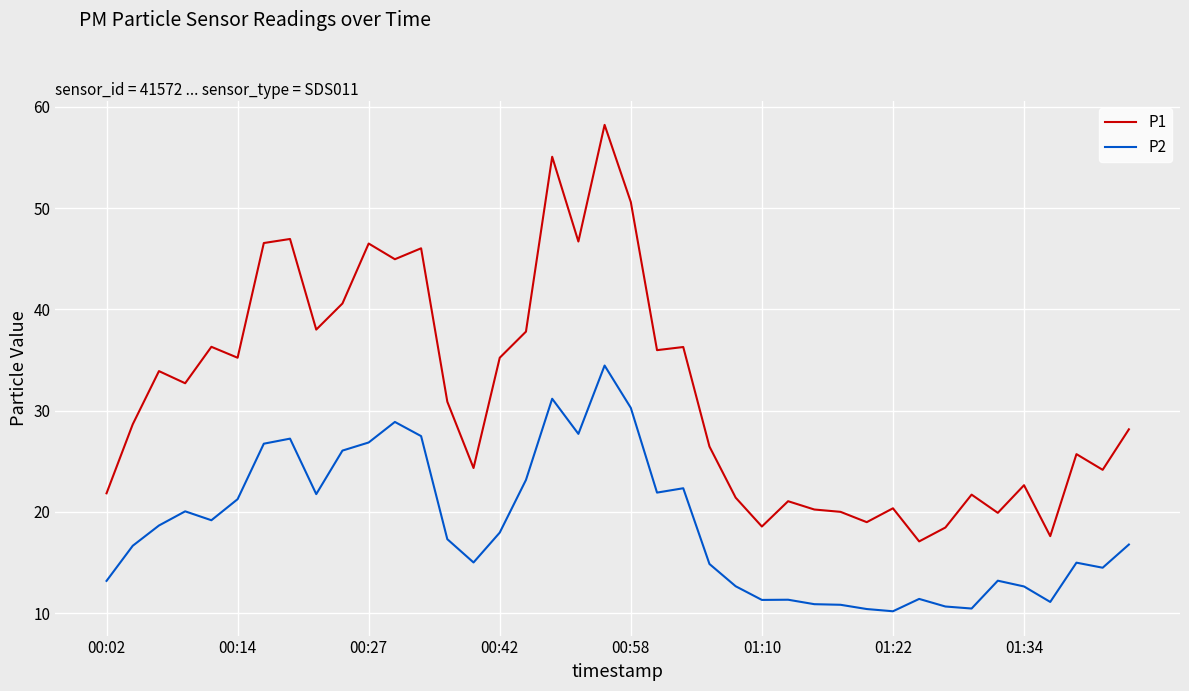

Which series has the largest range (max minus min)?

P1